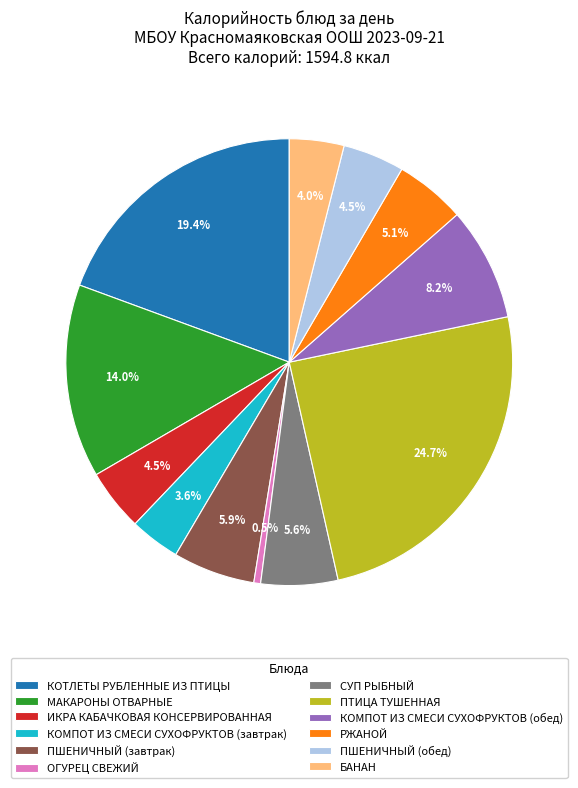

Which has a higher value, ИКРА КАБАЧКОВАЯ КОНСЕРВИРОВАННАЯ or МАКАРОНЫ ОТВАРНЫЕ?

МАКАРОНЫ ОТВАРНЫЕ